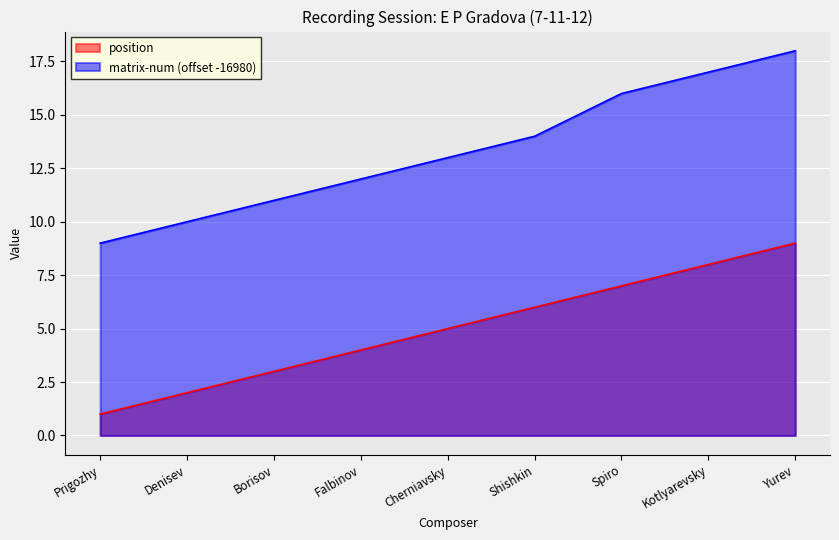

True or false: matrix-num has a value of 9 at Shishkin.

False